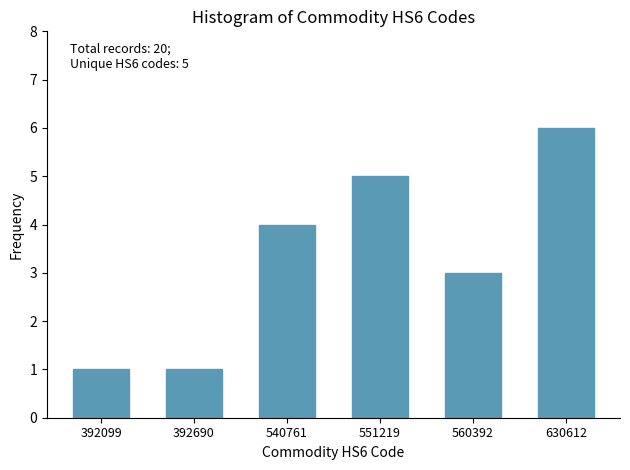

Reading left to right, extract all data points from this chart.

392099=1	392690=1	540761=4	551219=5	560392=3	630612=6